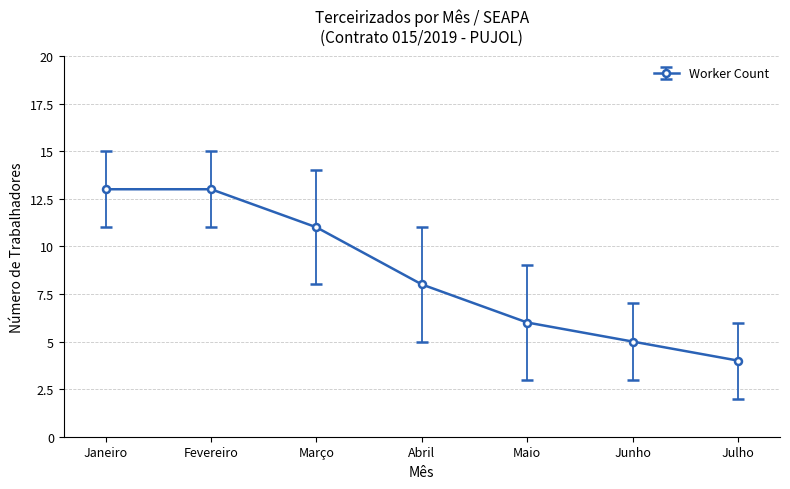

True or false: the data shows 13 at Janeiro.

True